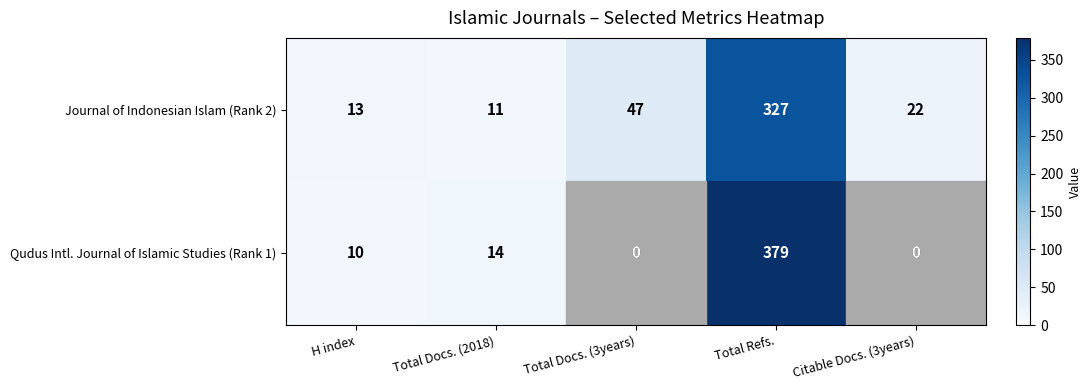

What is the average value of the Journal of Indonesian Islam (Rank 2) series?

84